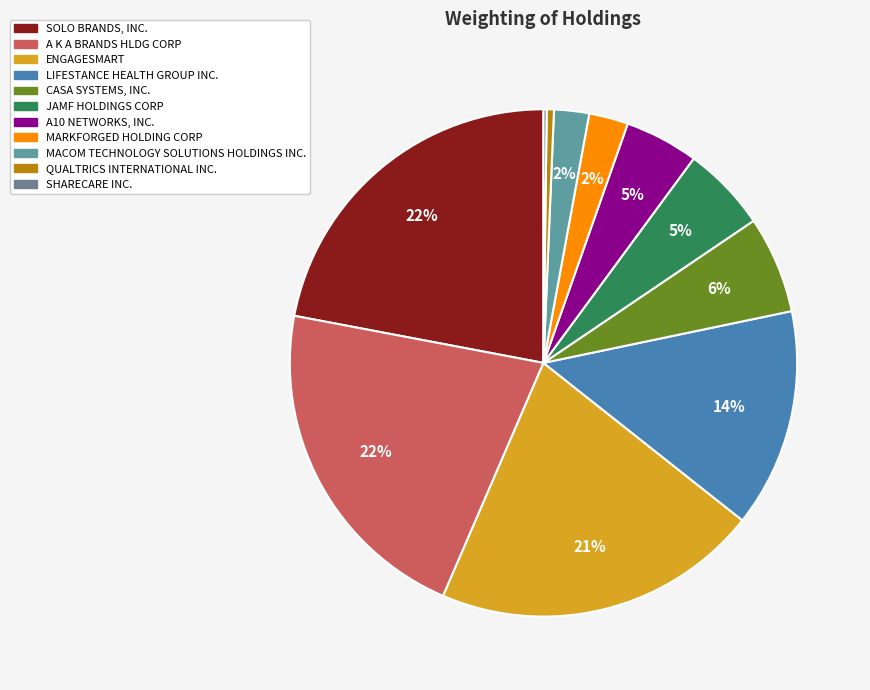

How many segments does this pie chart have?

11